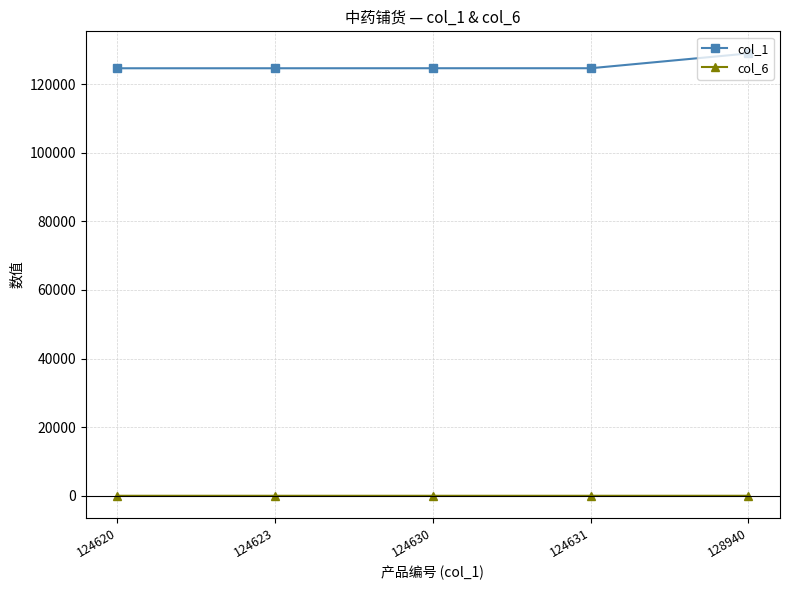

Rank the series by their maximum value, from lowest to highest.

col_6, col_1